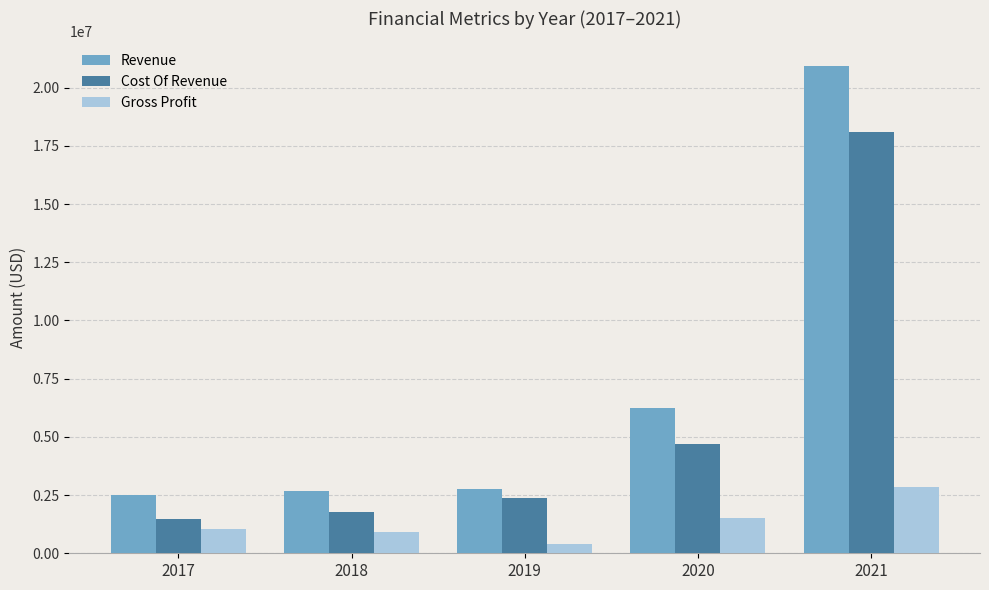

What is the spread (max minus min) of values at 2018?

1783747